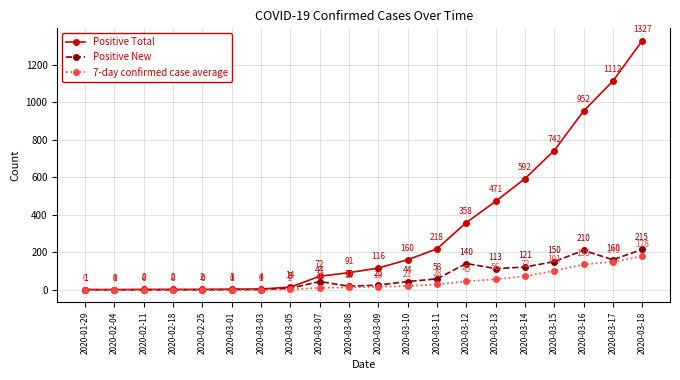

How many series are shown in this chart?

3